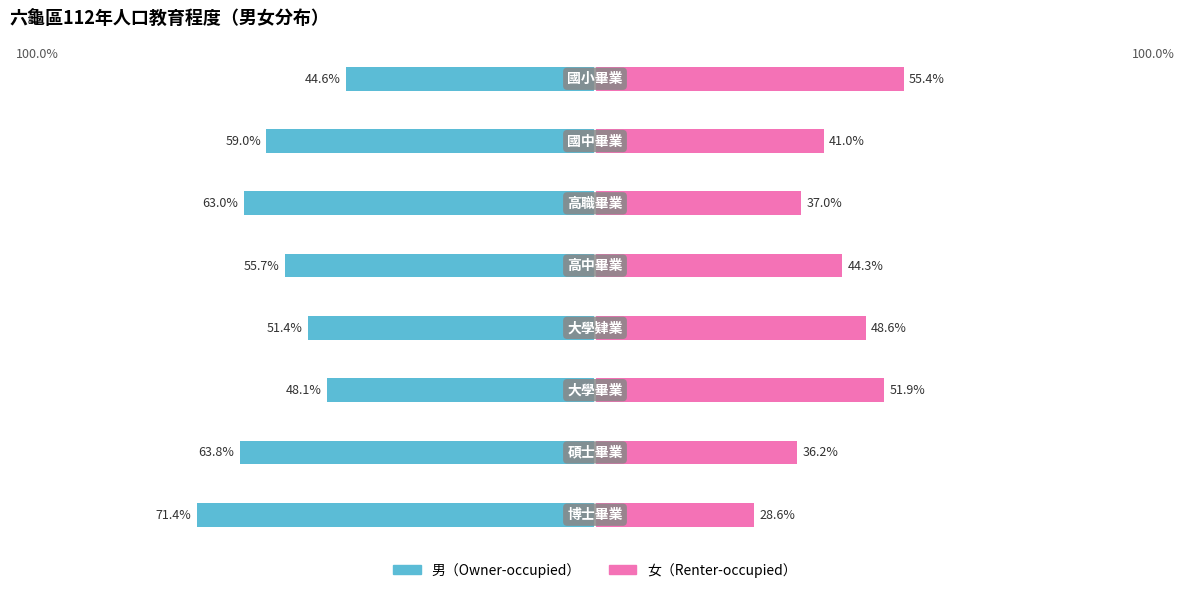

Are the bars horizontal?

Yes